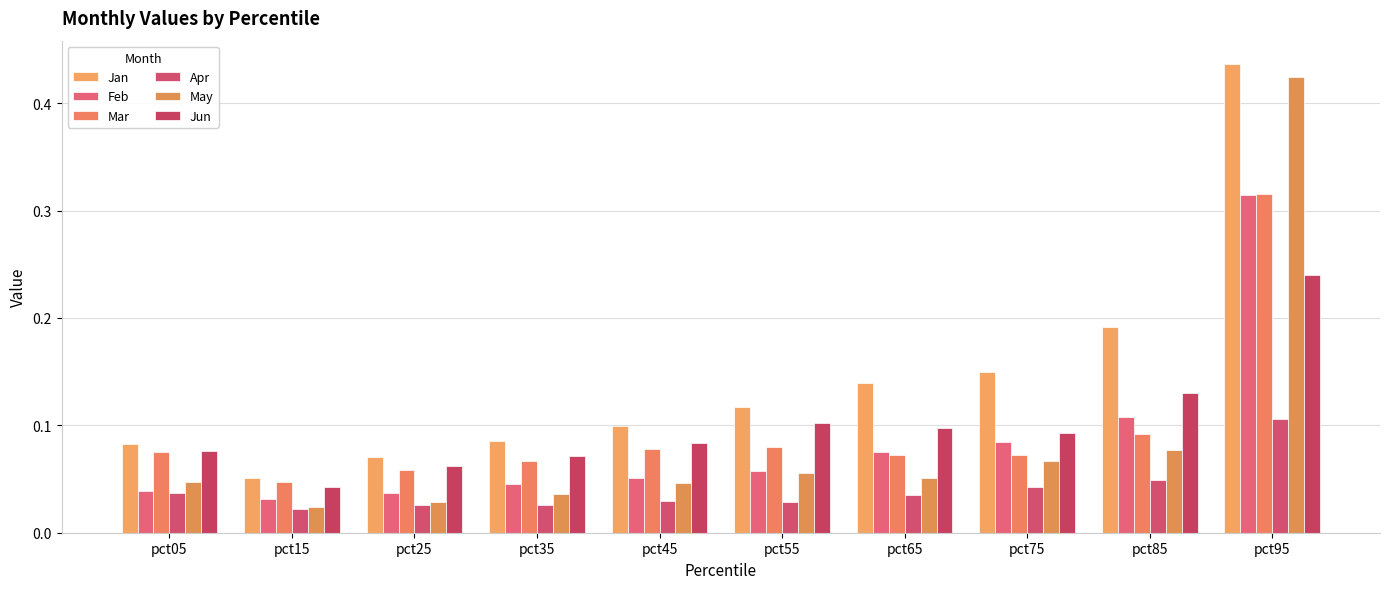

The value of Jan at pct25 is 0.1. True or false?

True